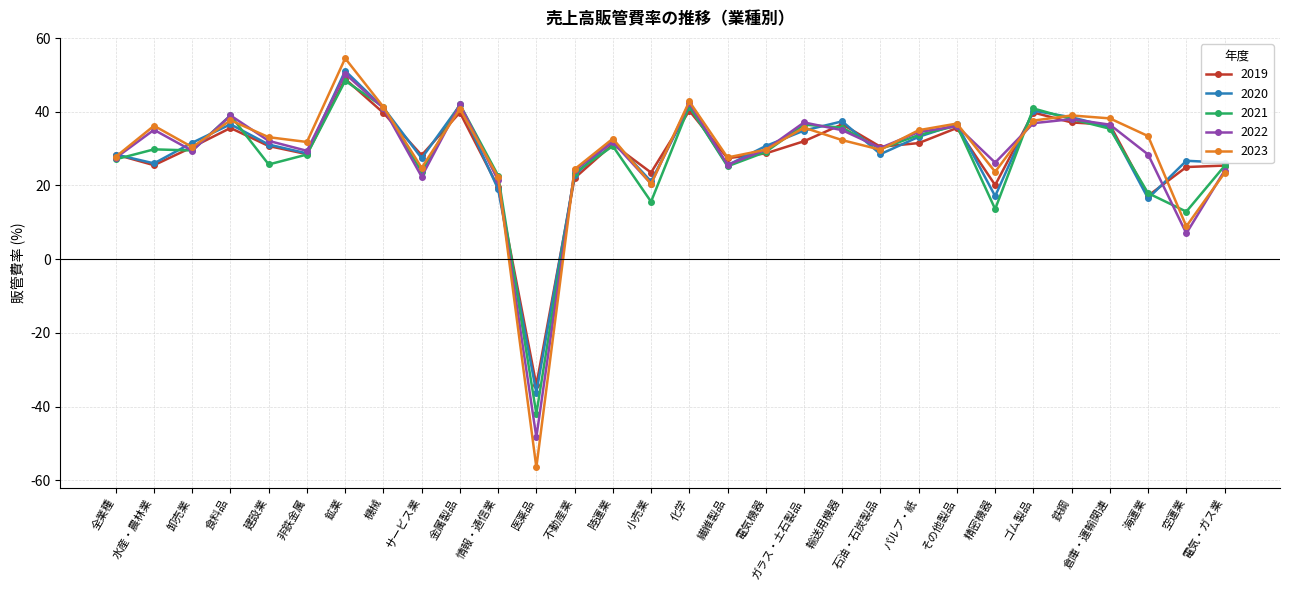

How many categories are shown in the chart?

30